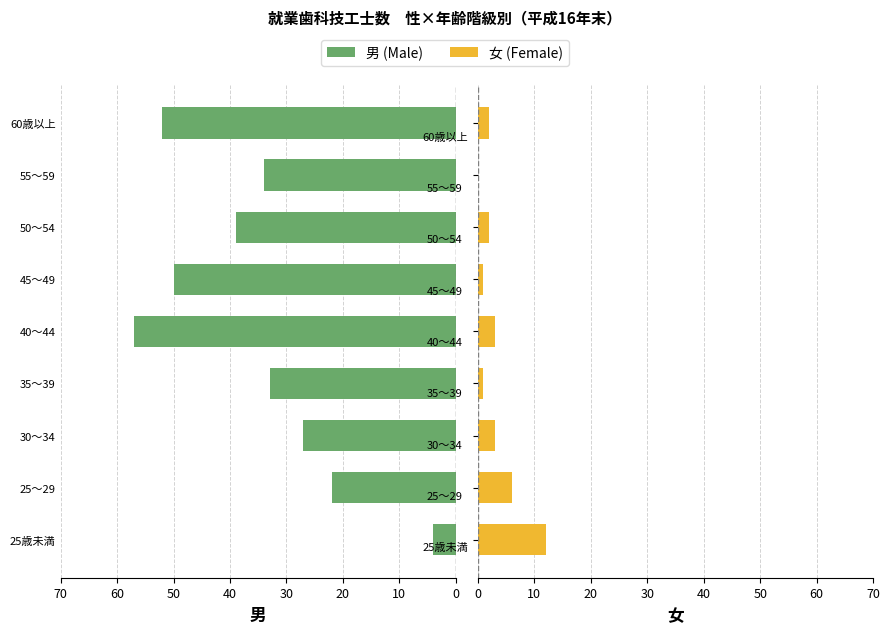

How many series are shown in this chart?

2